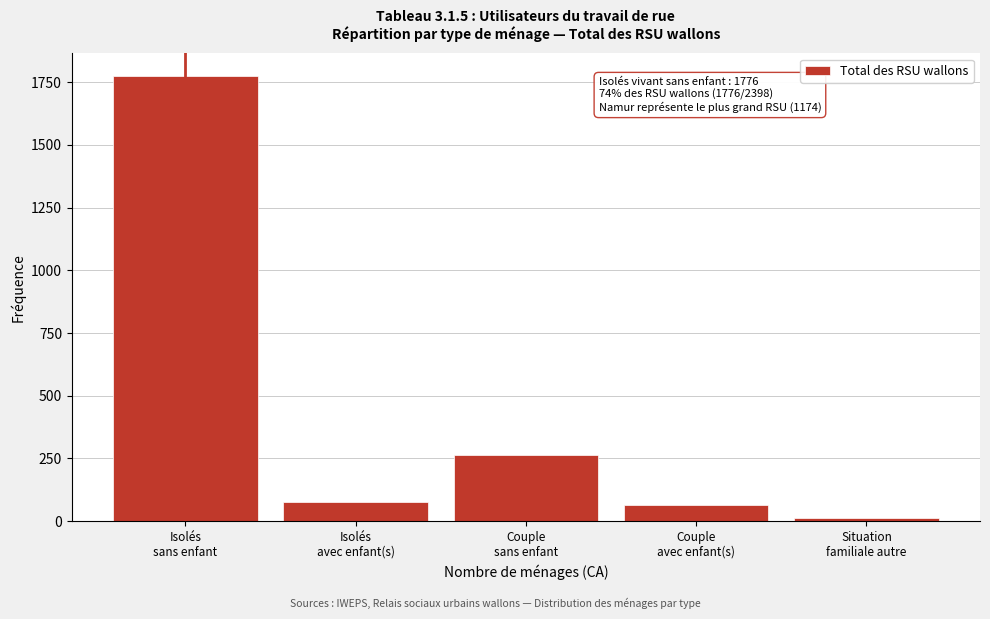

Reading left to right, list all the values displayed in this chart.

1776	78	262	64	14